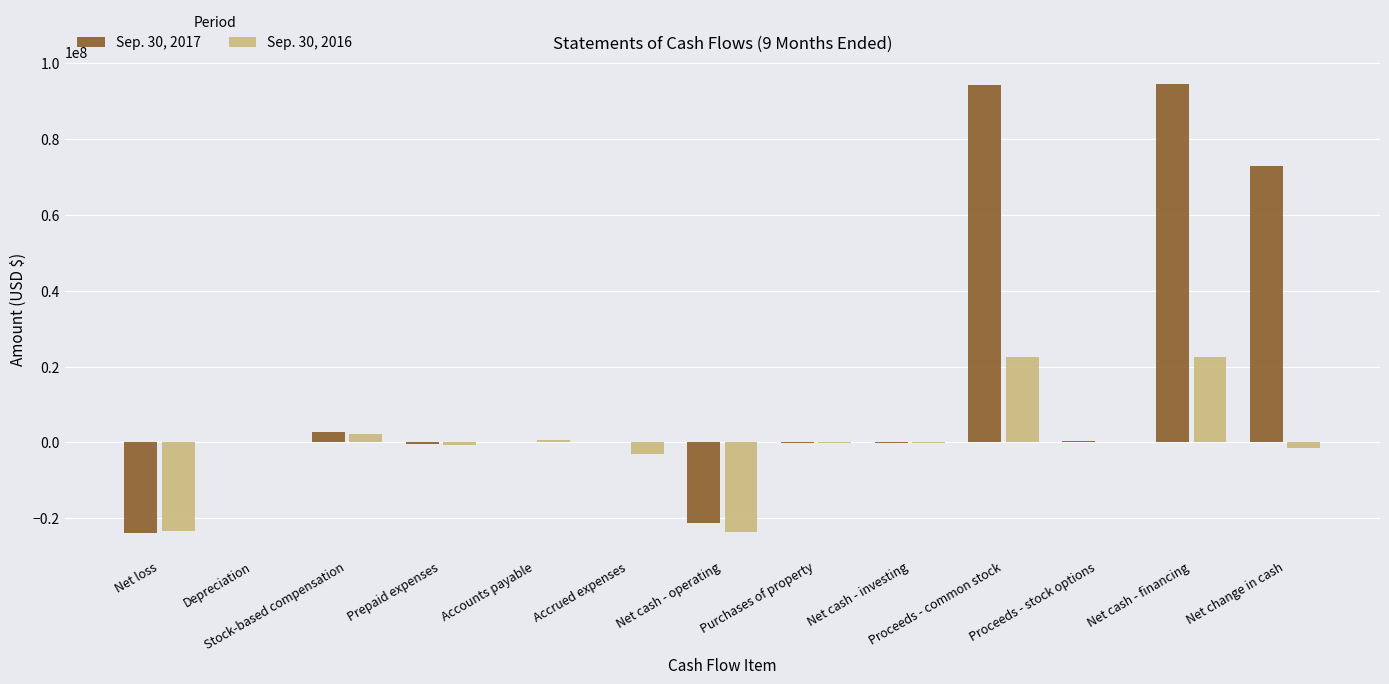

Are the bars grouped side by side (vs. stacked)?

Yes